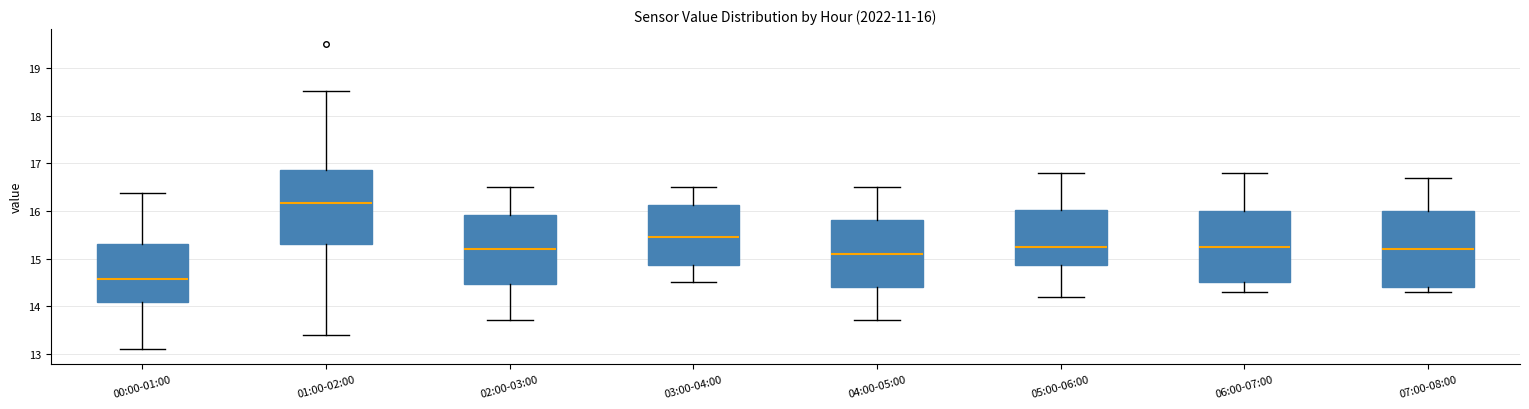

Which box's median line is the highest?

01:00-02:00